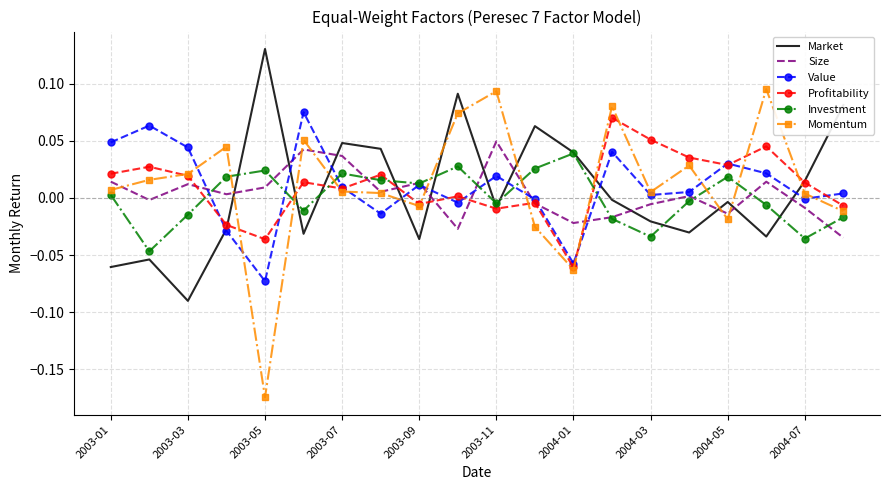

Which series has the widest spread of values?

Momentum